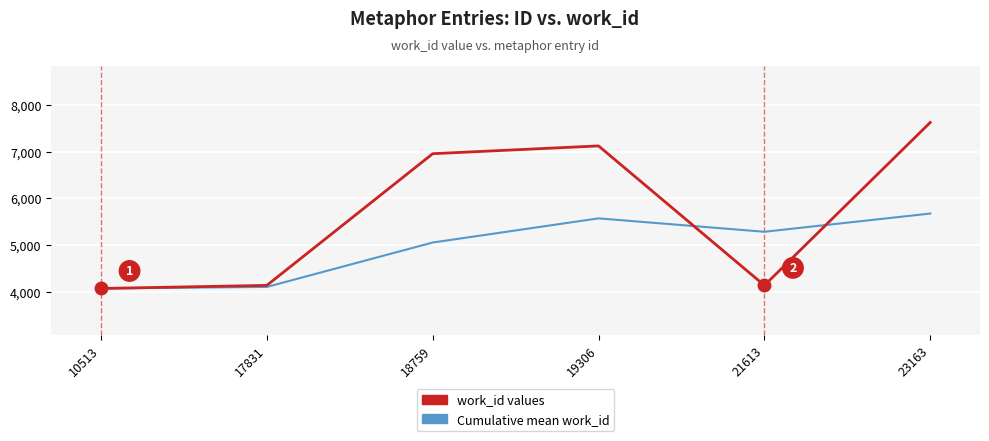

How many lines are shown in the chart?

2